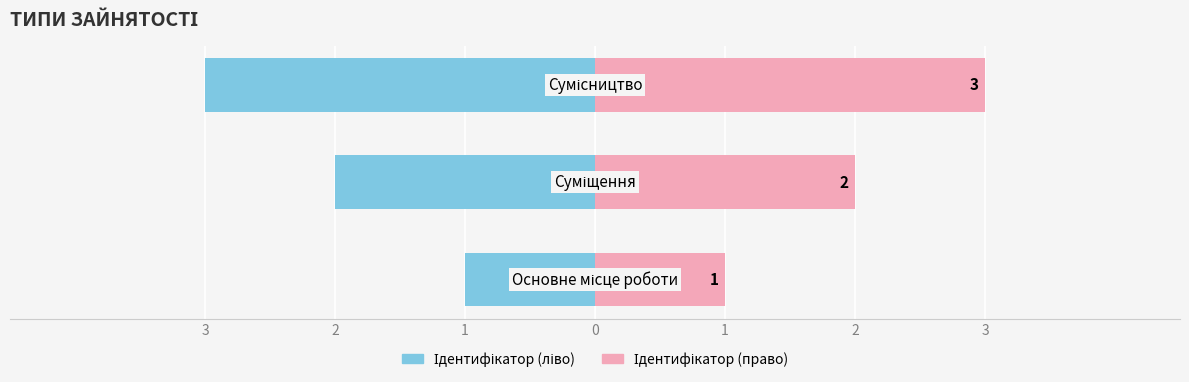

Is it true that Ідентифікатор equals 1 at 3?

True